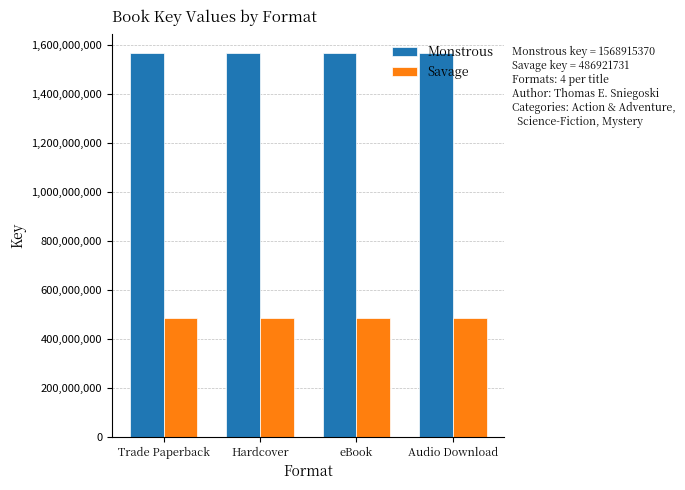

Are the bars grouped side by side (vs. stacked)?

Yes